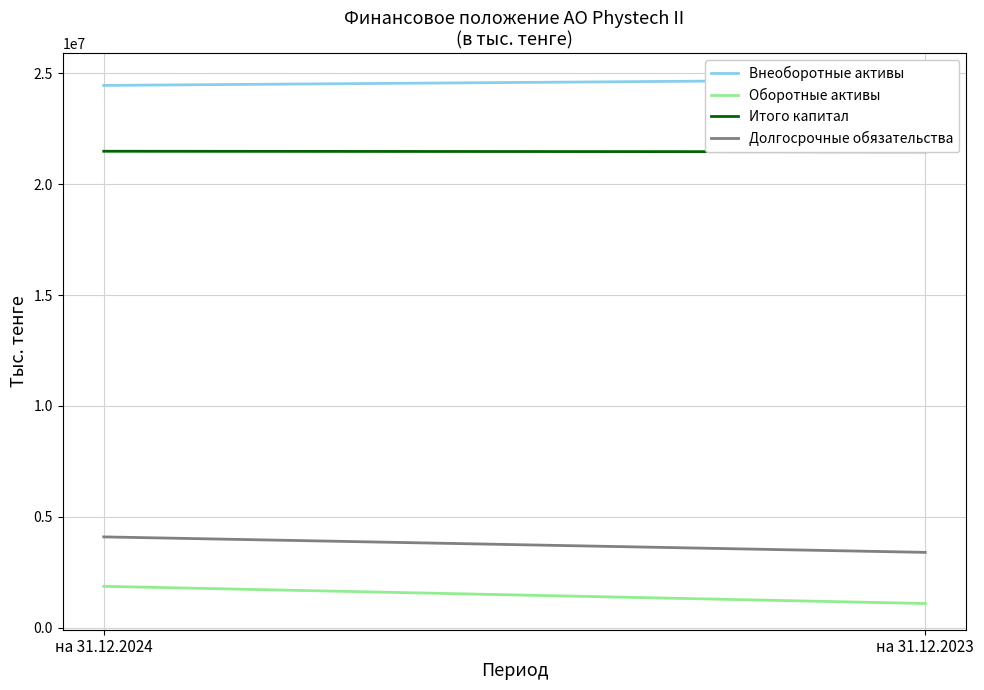

At which category does the chart reach its minimum across all series?

на 31.12.2023